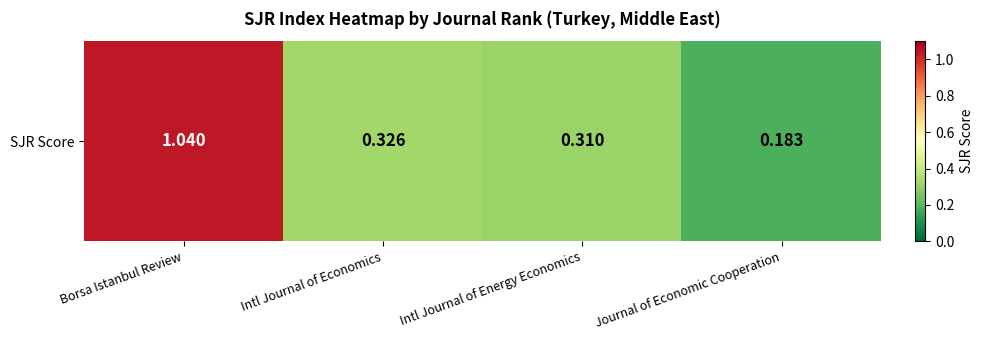

List the labels in order of value, smallest first.

Journal of Economic Cooperation, Intl Journal of Energy Economics, Intl Journal of Economics, Borsa Istanbul Review